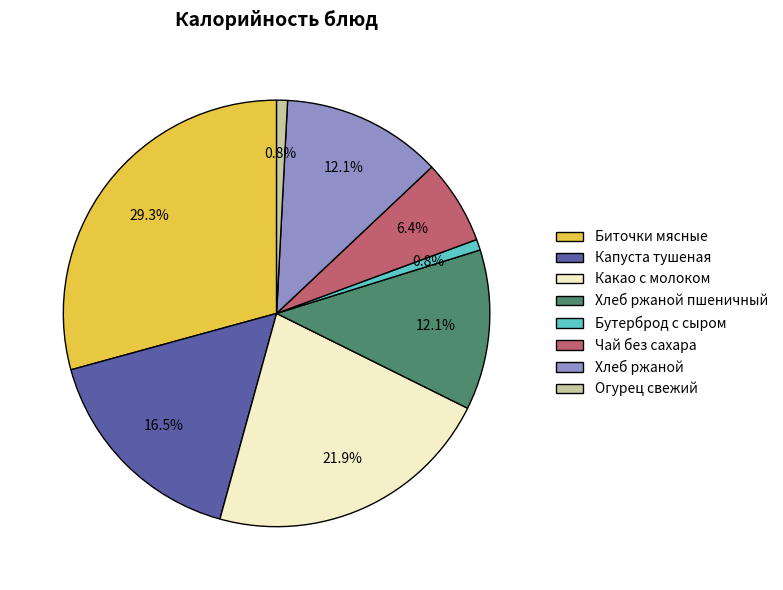

The Чай без сахара slice represents 6% of the pie. True or false?

True